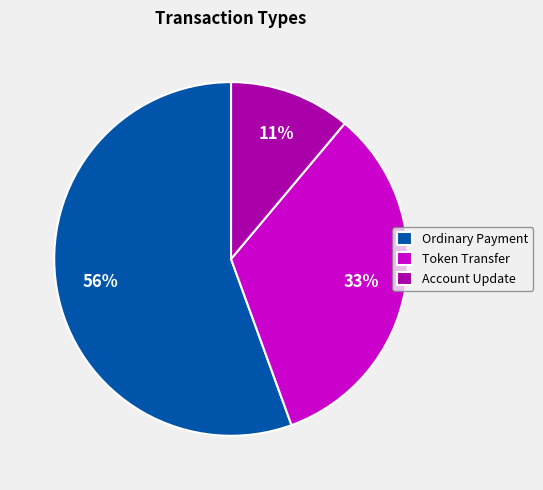

Does Token Transfer represent more than half of the total?

No